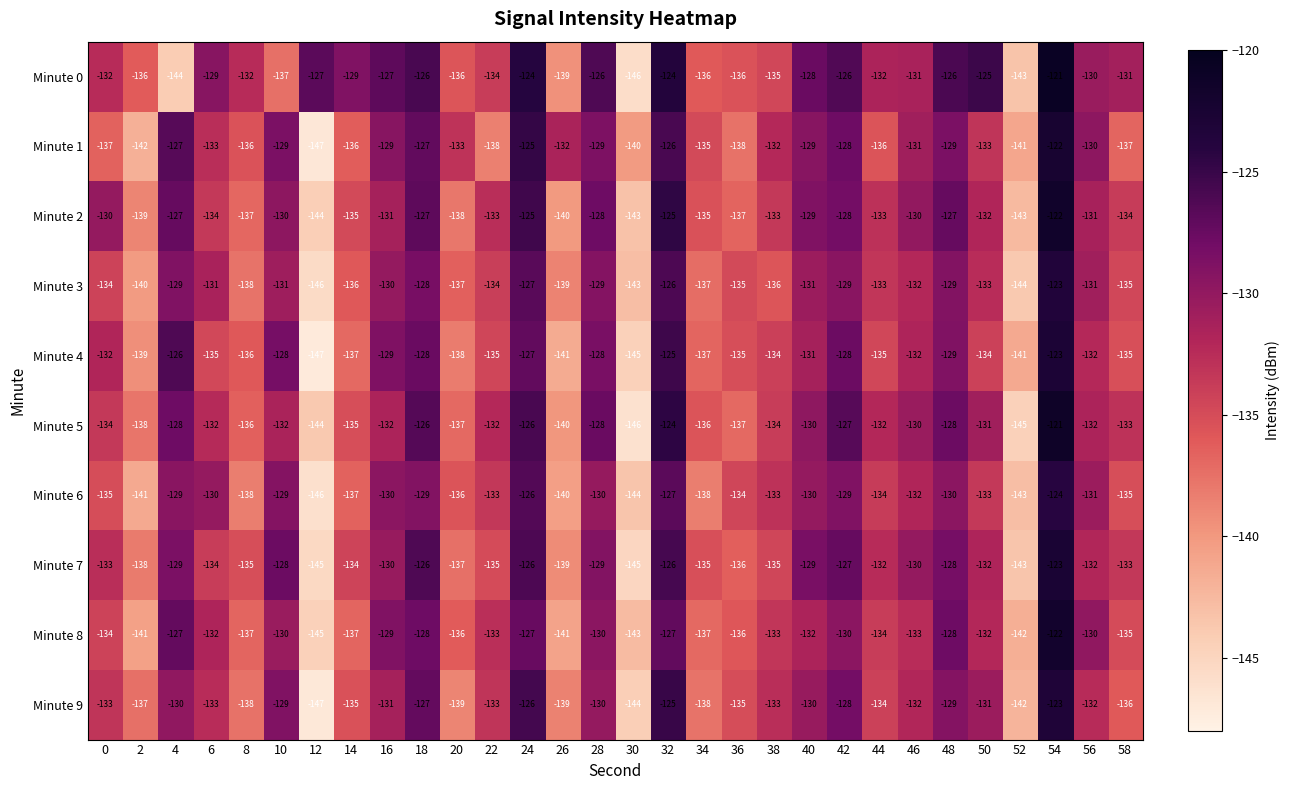

What is the maximum value shown in the chart?

-121